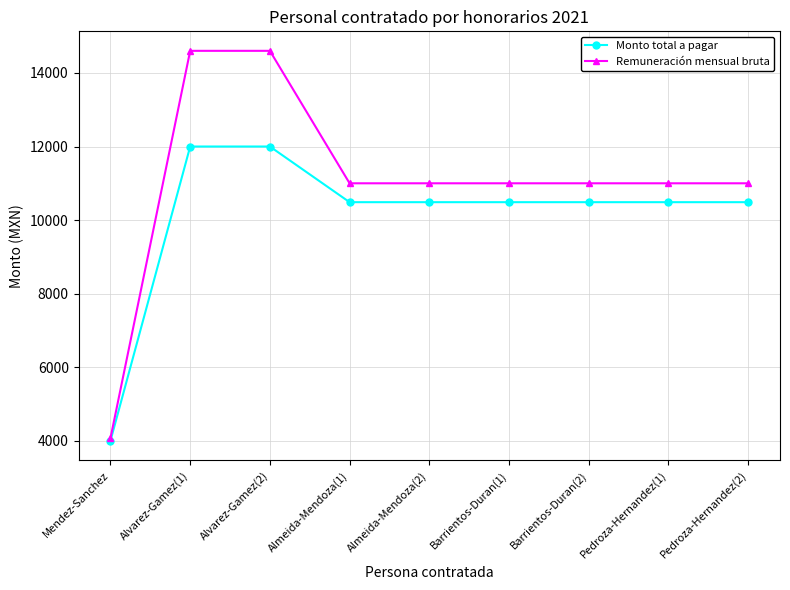

At which label does Remuneración mensual bruta first exceed 11000?

Alvarez-Gamez(1)